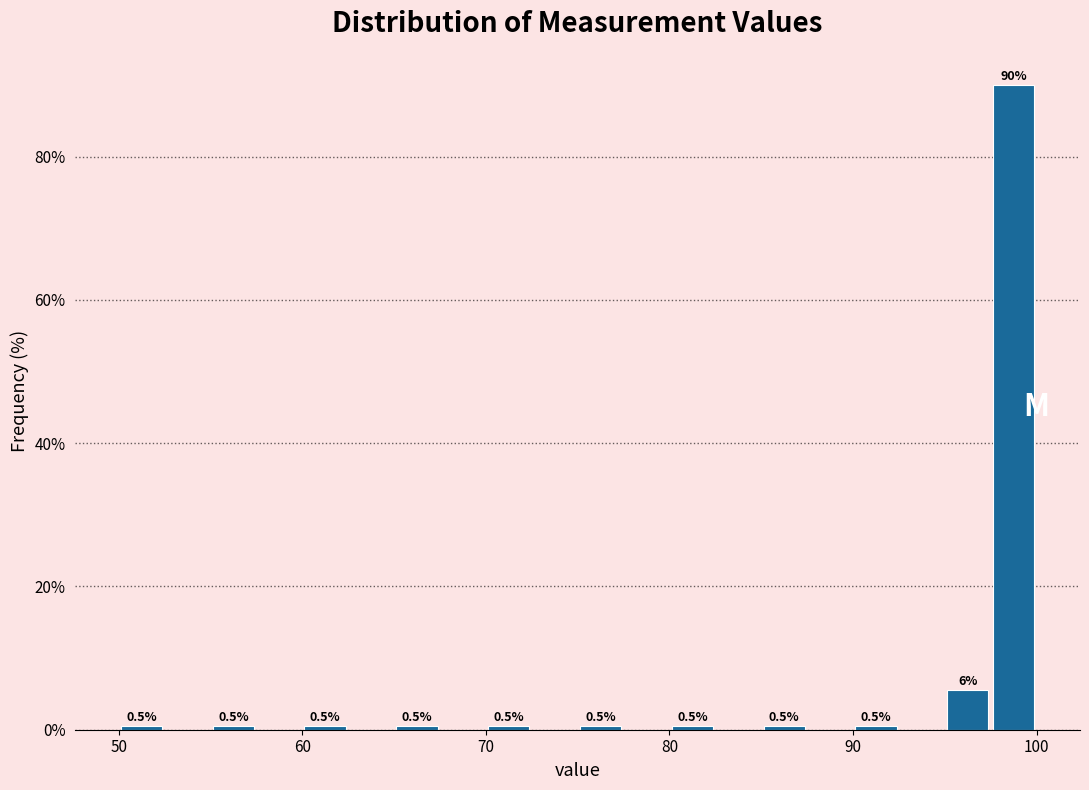

Read against the x-axis, roughly where is the centre of the tallest bar?

99